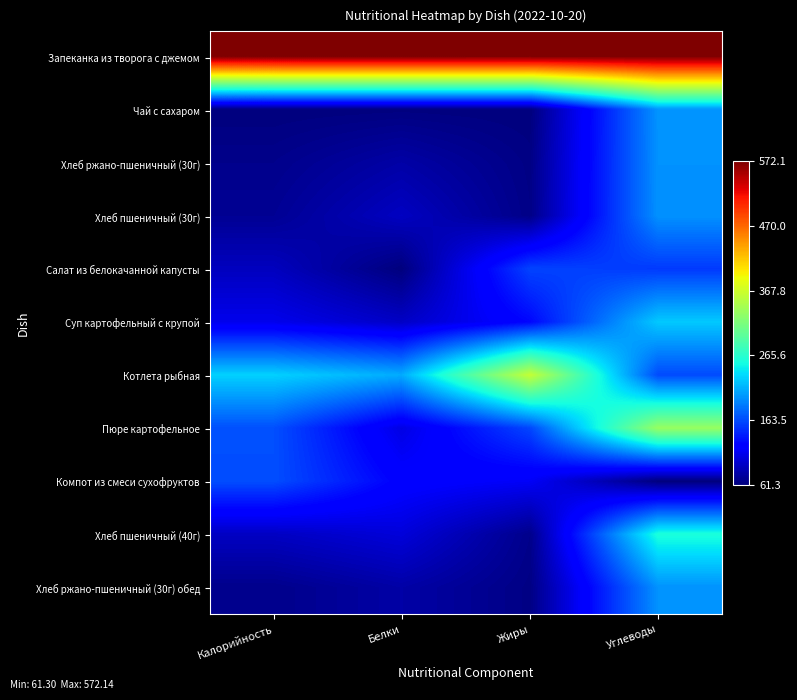

Reading left to right, list all the values displayed in this chart.

Запеканка из творога с джемом: Калорийность=1.0	Белки=1.0	Жиры=1.0	Углеводы=1.0
Чай с сахаром: Калорийность=0.0	Белки=0.0	Жиры=0.0	Углеводы=0.3
Хлеб ржано-пшеничный (30г): Калорийность=0.0	Белки=0.0	Жиры=0.0	Углеводы=0.3
Хлеб пшеничный (30г): Калорийность=0.0	Белки=0.1	Жиры=0.0	Углеводы=0.3
Салат из белокачанной капусты: Калорийность=0.1	Белки=0.0	Жиры=0.2	Углеводы=0.2
Суп картофельный с крупой: Калорийность=0.1	Белки=0.1	Жиры=0.1	Углеводы=0.3
Котлета рыбная: Калорийность=0.3	Белки=0.3	Жиры=0.6	Углеводы=0.2
Пюре картофельное: Калорийность=0.2	Белки=0.1	Жиры=0.2	Углеводы=0.5
Компот из смеси сухофруктов: Калорийность=0.2	Белки=0.1	Жиры=0.1	Углеводы=0.0
Хлеб пшеничный (40г): Калорийность=0.1	Белки=0.1	Жиры=0.0	Углеводы=0.4
Хлеб ржано-пшеничный (30г) обед: Калорийность=0.0	Белки=0.0	Жиры=0.0	Углеводы=0.3